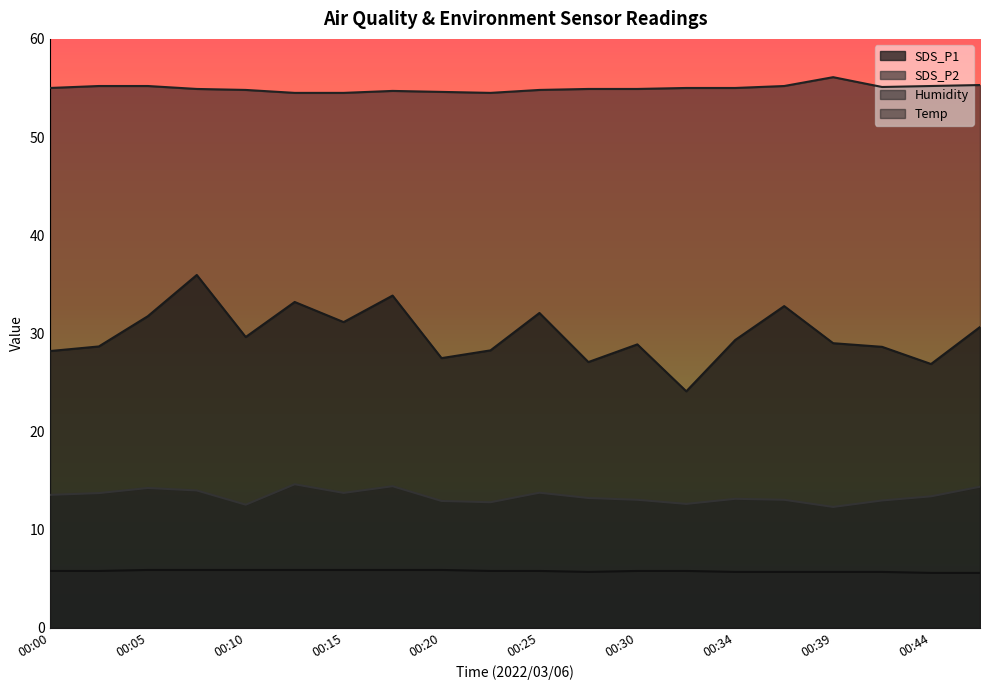

What is the value of the SDS_P1 point at the 16th from the left?

32.8